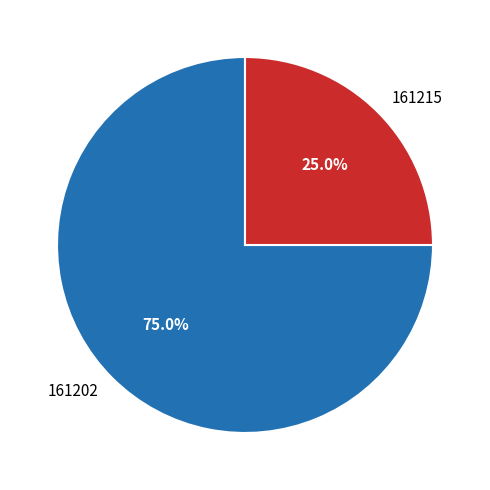

To the nearest percent, what portion does 161215 represent?

25%